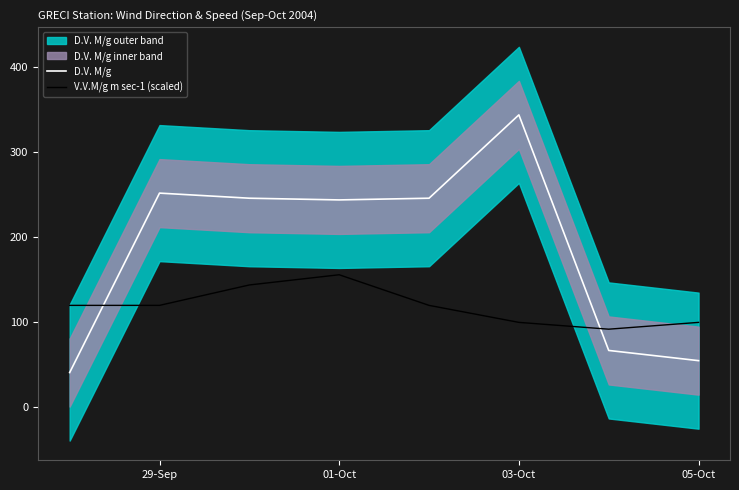

At which label does V.V.M/g m sec-1 (scaled) reach its peak?

01-Oct